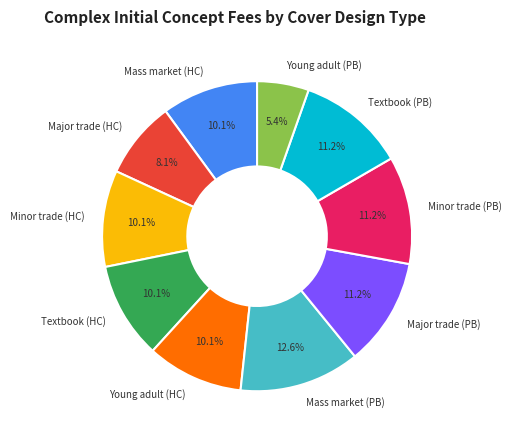

How many segments does this pie chart have?

10